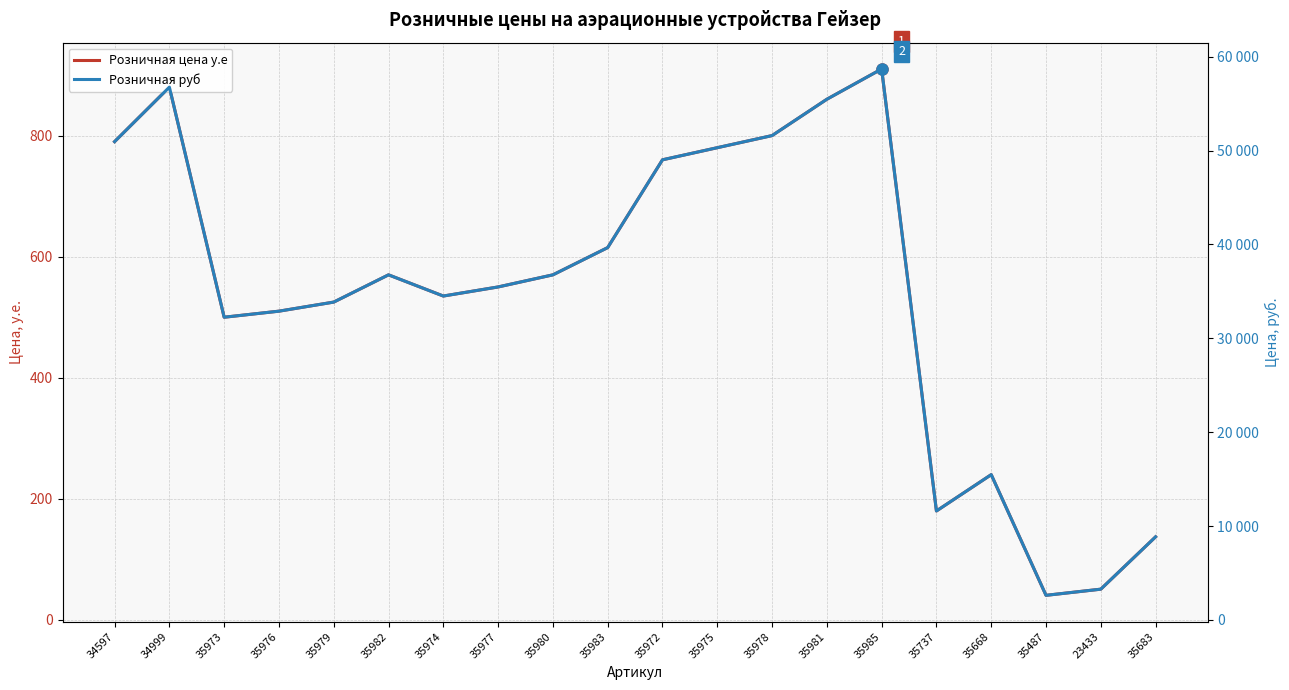

What is the label of the 14th point from the left?

35981